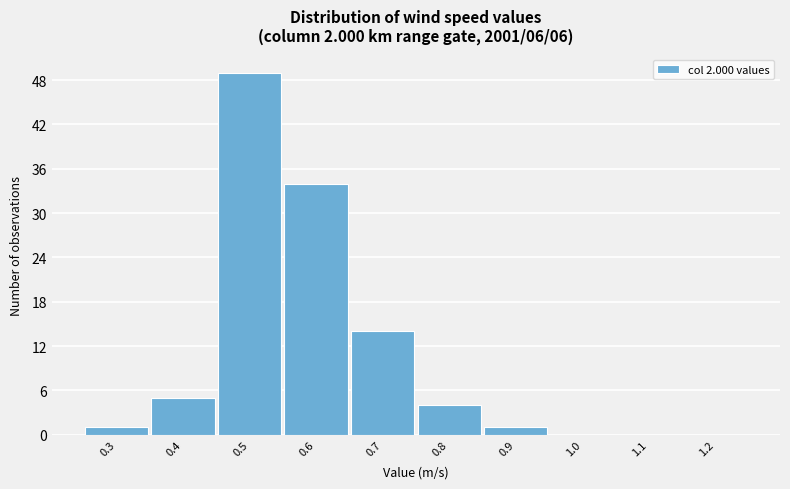

Reading left to right, extract all data points from this chart.

0.3=1	0.4=5	0.5=49	0.6=34	0.7=14	0.8=4	0.9=1	1.0=0	1.1=0	1.2=0